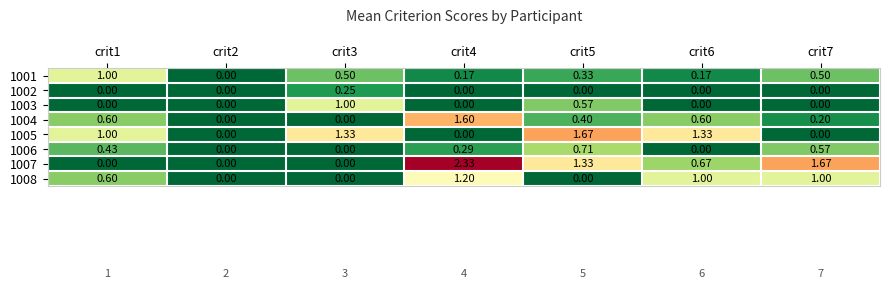

How many values in 1007 are above zero?

4